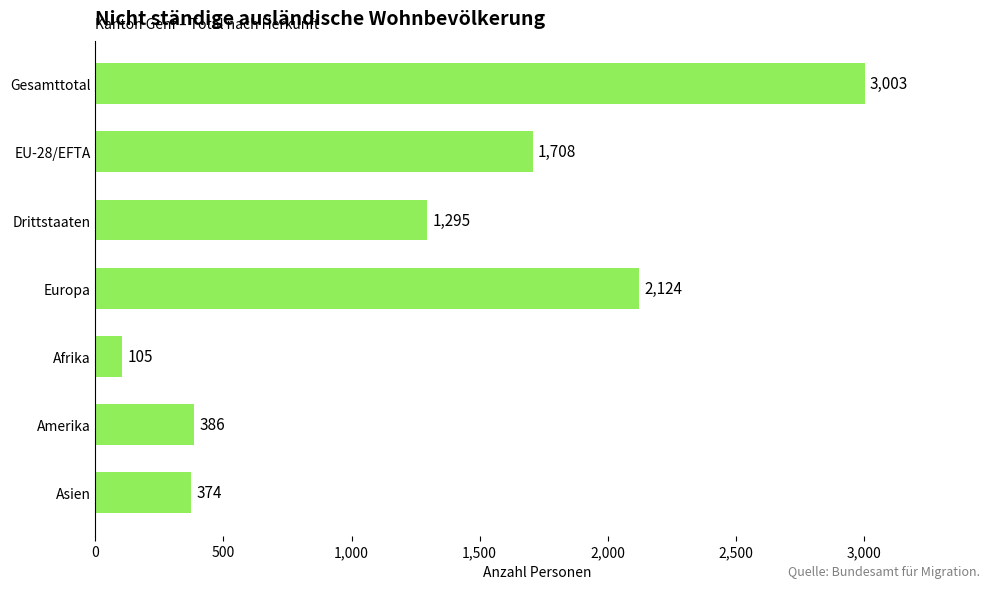

Which has a higher value, Amerika or EU-28/EFTA?

EU-28/EFTA